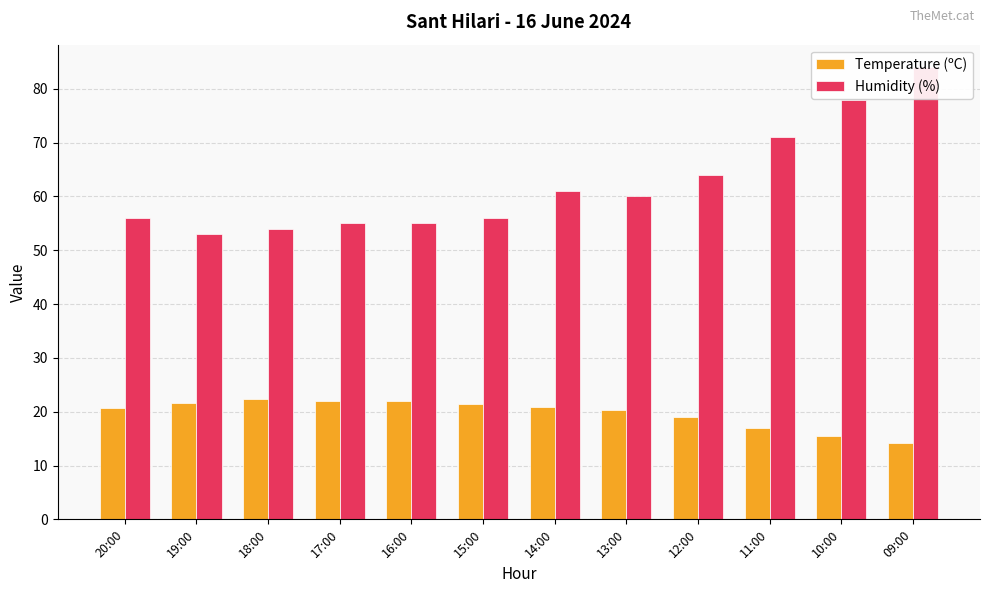

Between 19:00 and 16:00, which series saw the biggest shift?

Humidity (%)